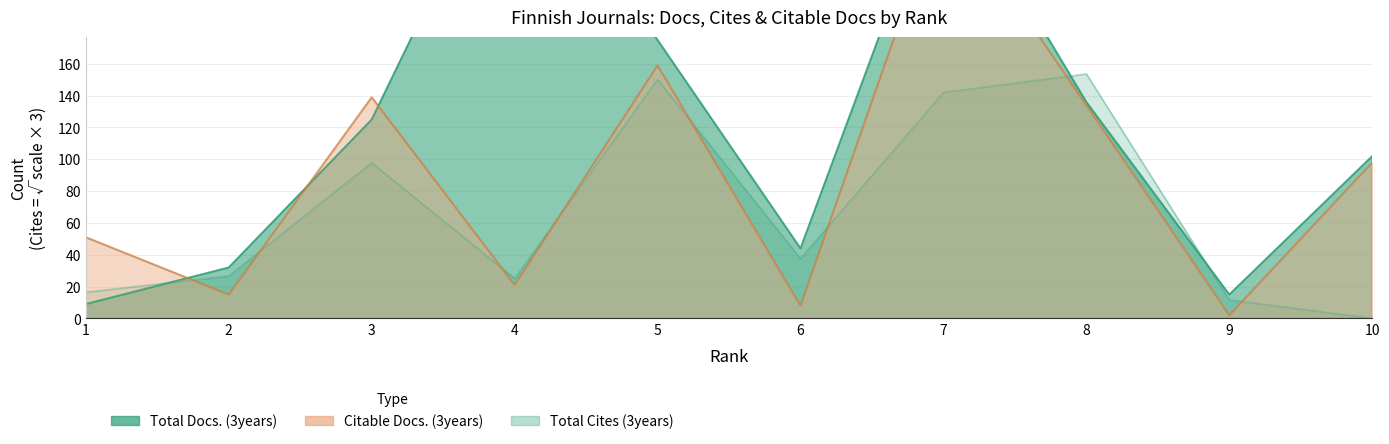

True or false: Total Cites (3years) has a value of 56.7 at 3.

False